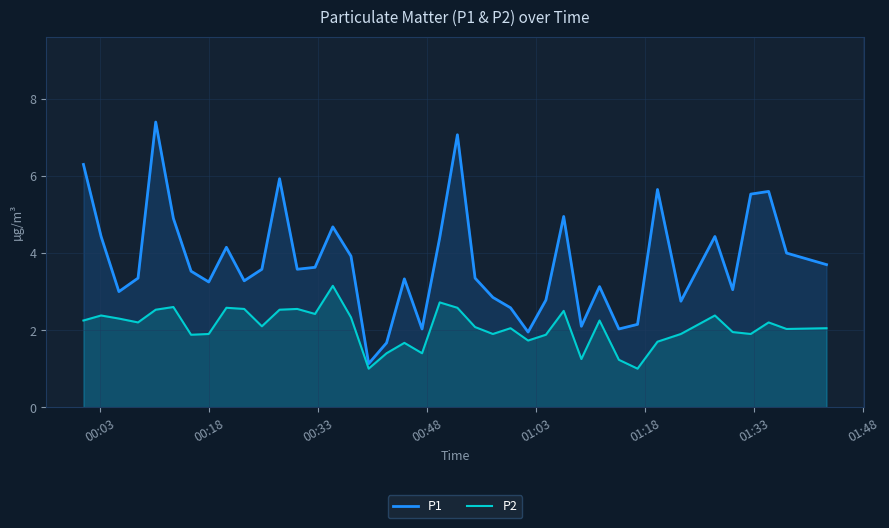

How many categories are shown in the chart?

40